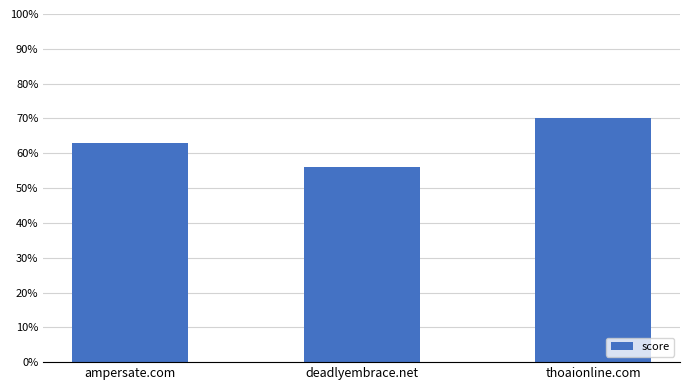

What position from the left is ampersate.com?

1